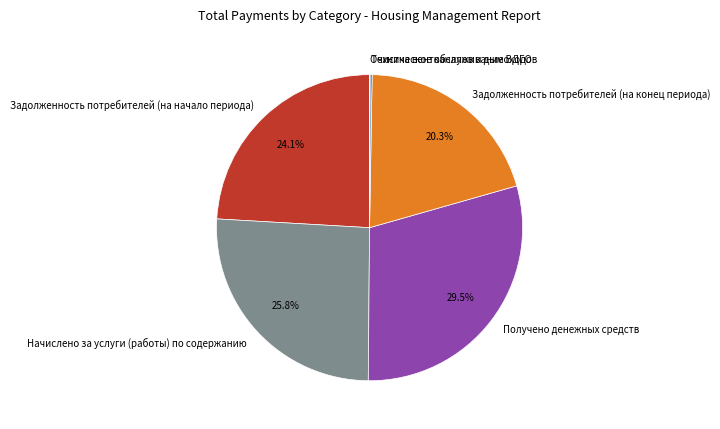

What is the total percentage of Задолженность потребителей (на начало периода) and Начислено за услуги (работы) по содержанию?

49.9%